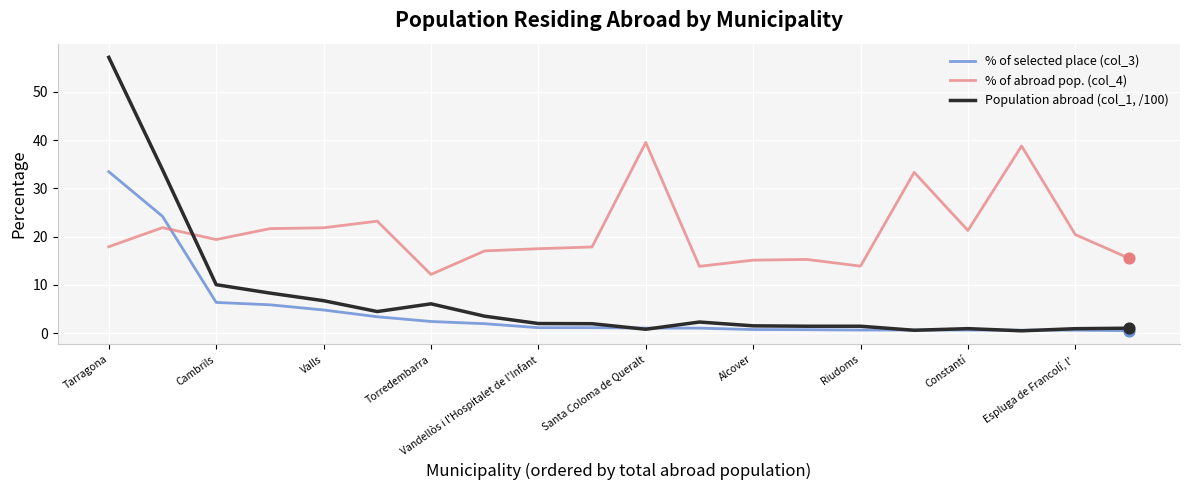

Which series has the widest spread of values?

Population abroad (col_1, /100)